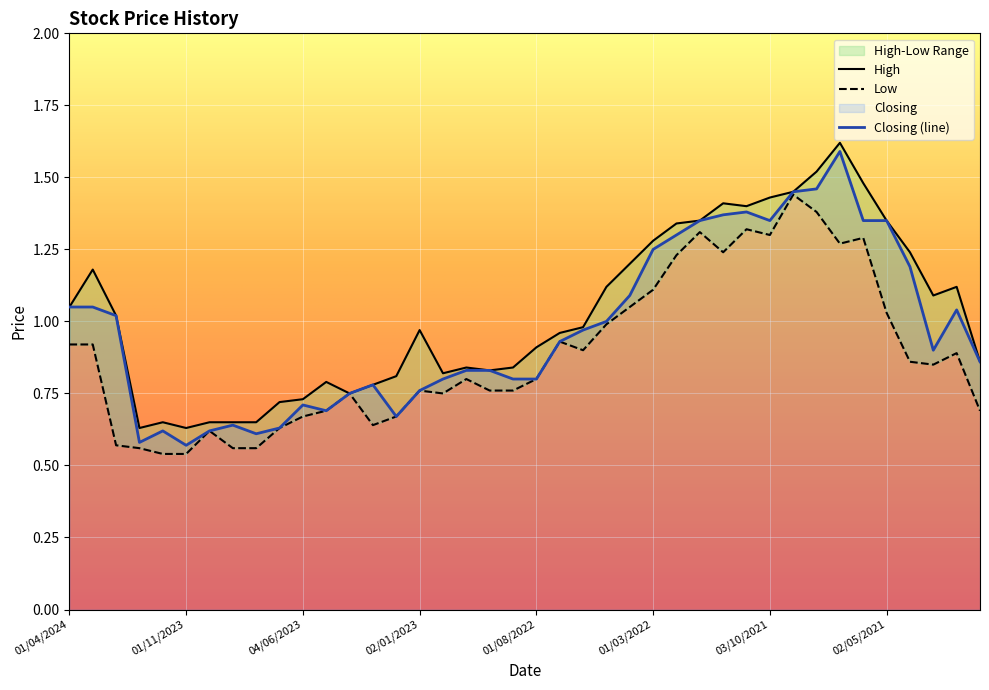

What is the approximate value of High at 01/04/2021?

1.2